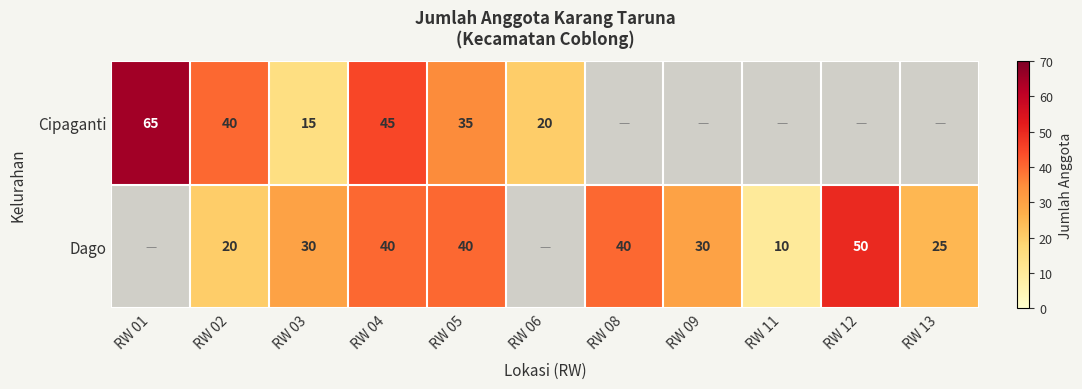

What is the total value across all series at RW 02?

60